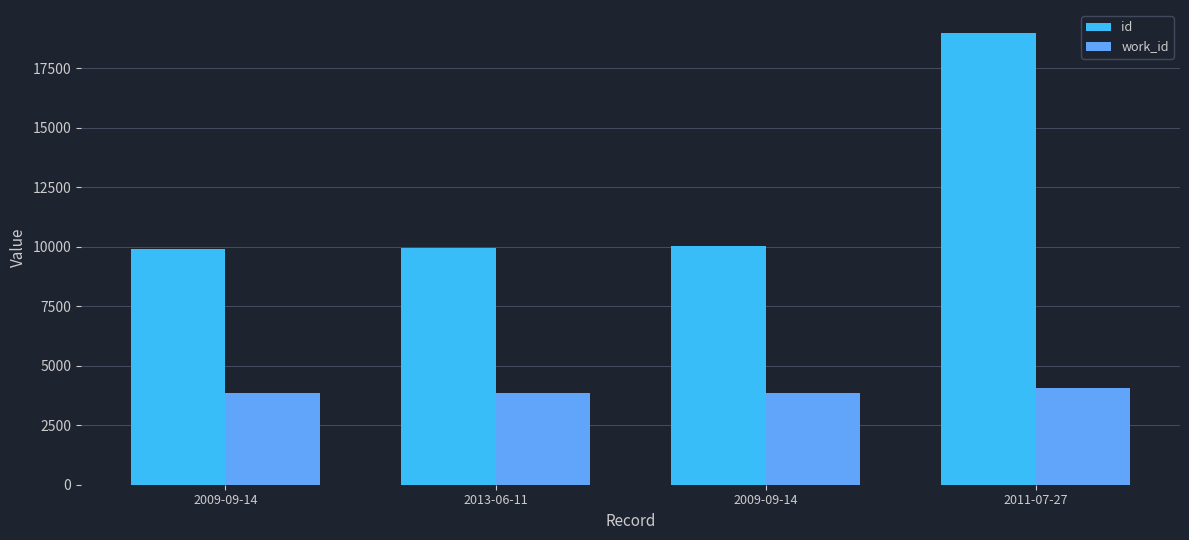

How many bars are there in each group?

2